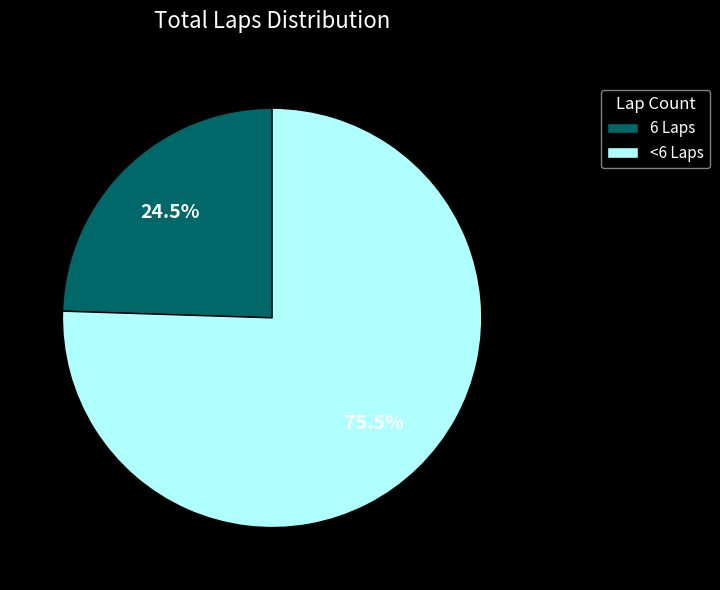

Is <6 Laps the majority of the pie?

Yes